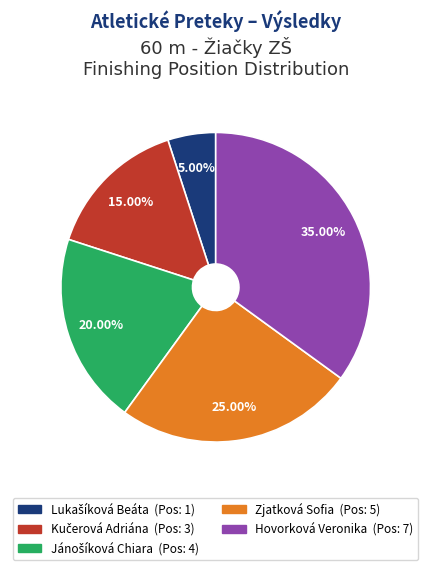

Does Zjatková Sofia account for over 50% of the chart?

No